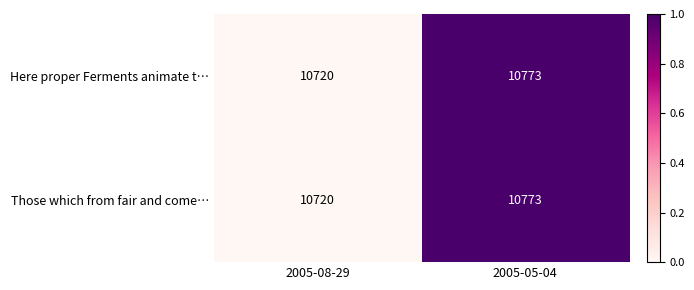

Is the value of Those which from fair and come… at 2005-05-04 greater than the value of Here proper Ferments animate t… at 2005-08-29?

Yes